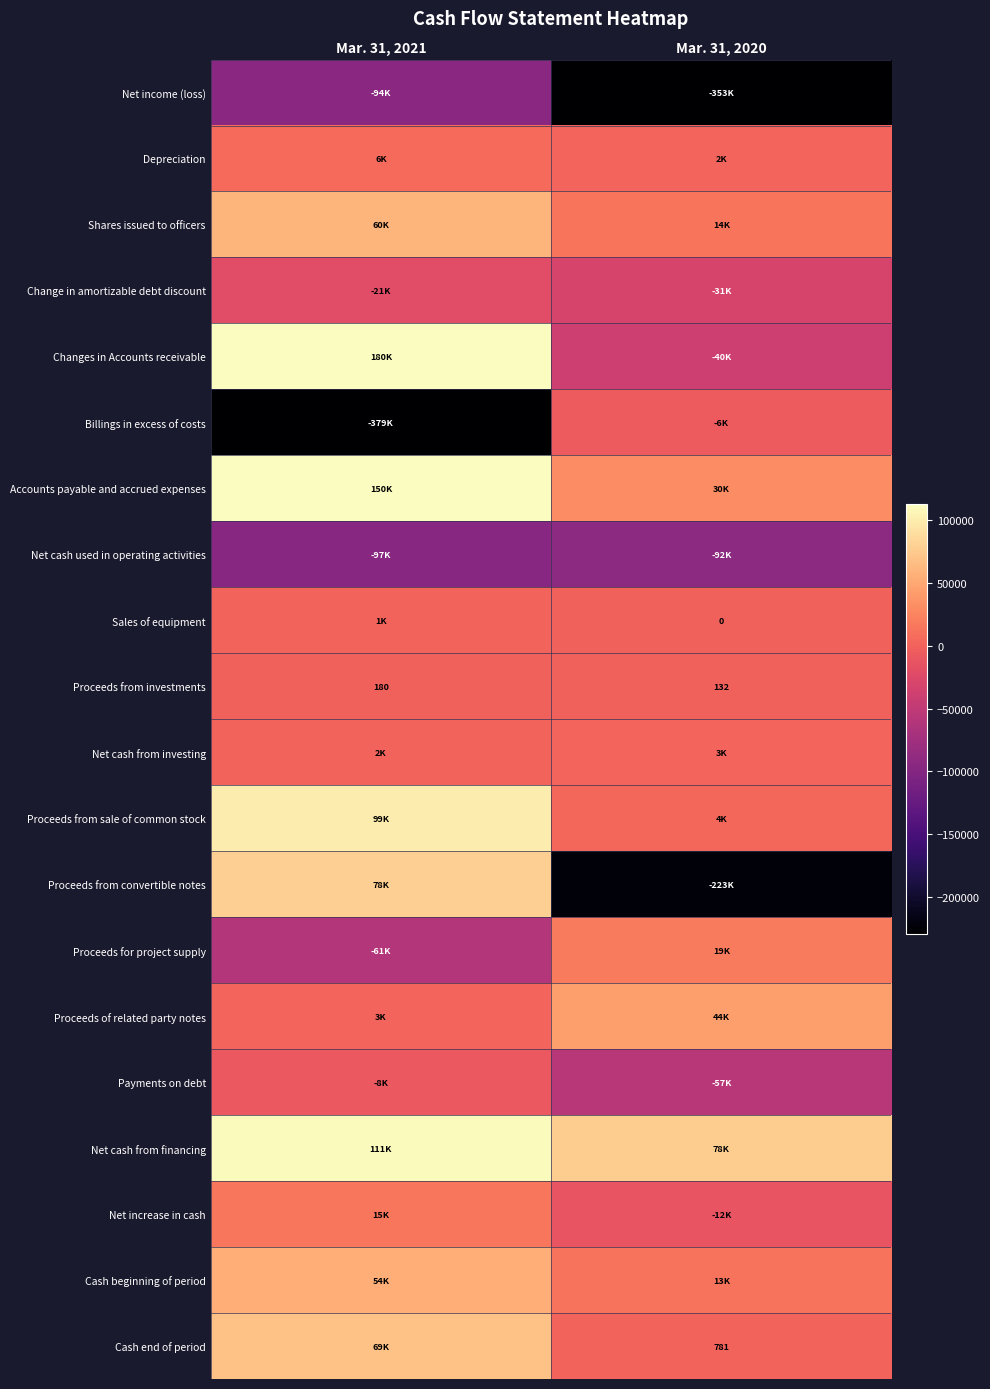

What is the sum of all Proceeds from investments values?

312